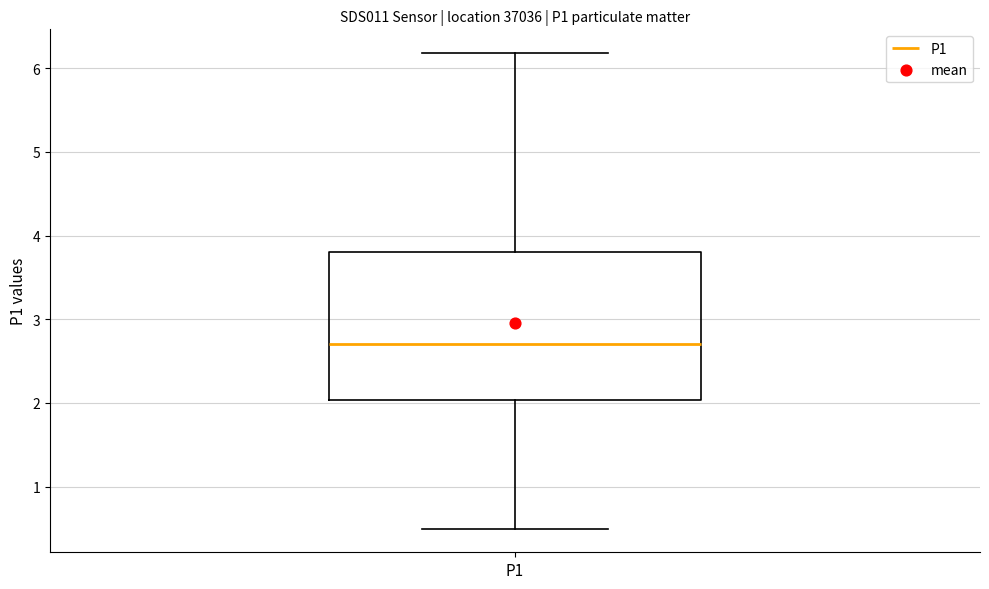

Transcribe this box plot: give where the median line is, the range the box spans, and where the two whiskers end, as read against the y-axis. The values are not printed on the chart, so give them approximately, as read against the axis.

median 2.7, box 2.0 to 3.8, whiskers 0.5 to 6.2